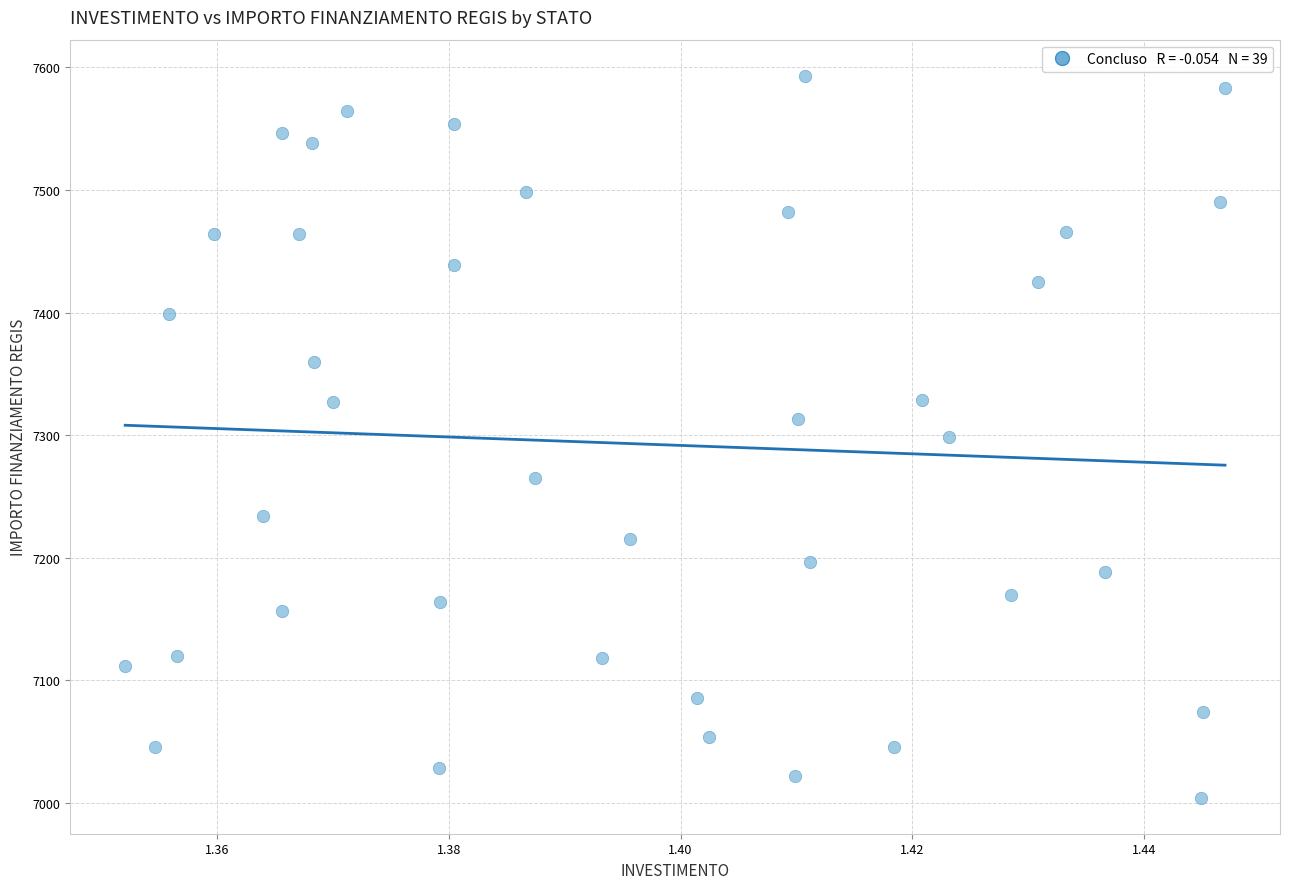

What is the range of Y values (max minus min)?

588.8